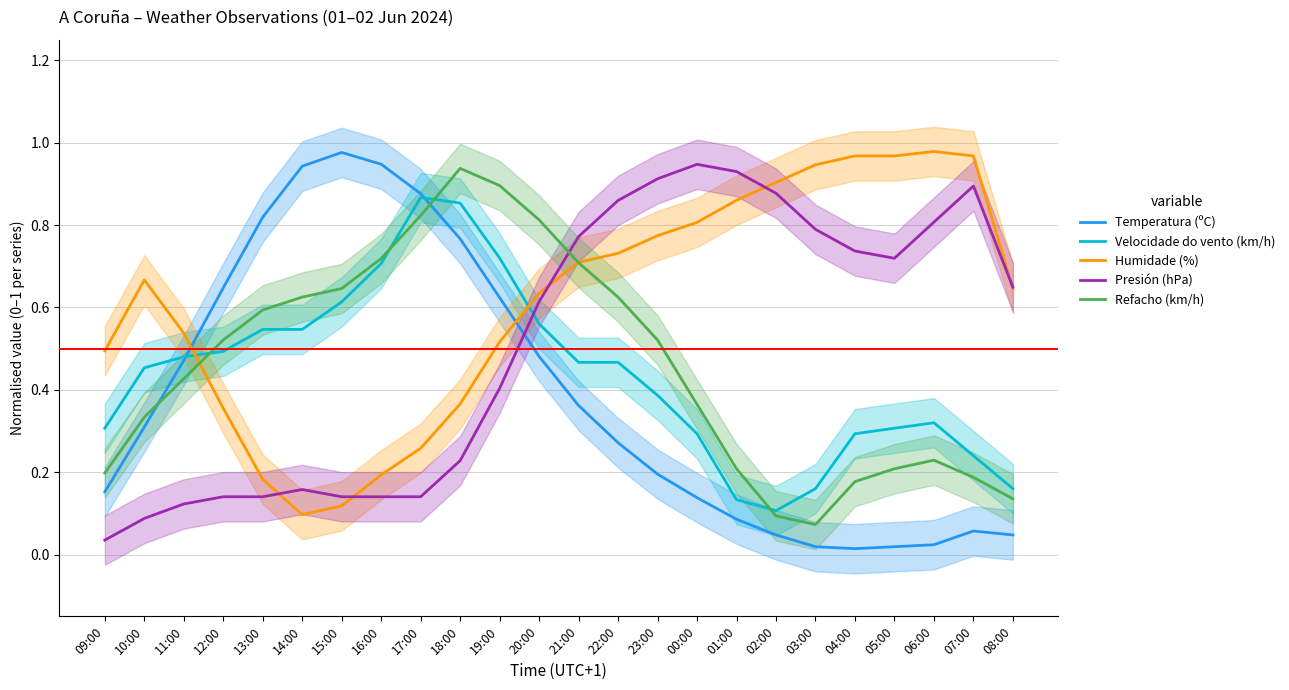

What is the difference between the maximum and minimum values in the Humidade (%) series?

0.9